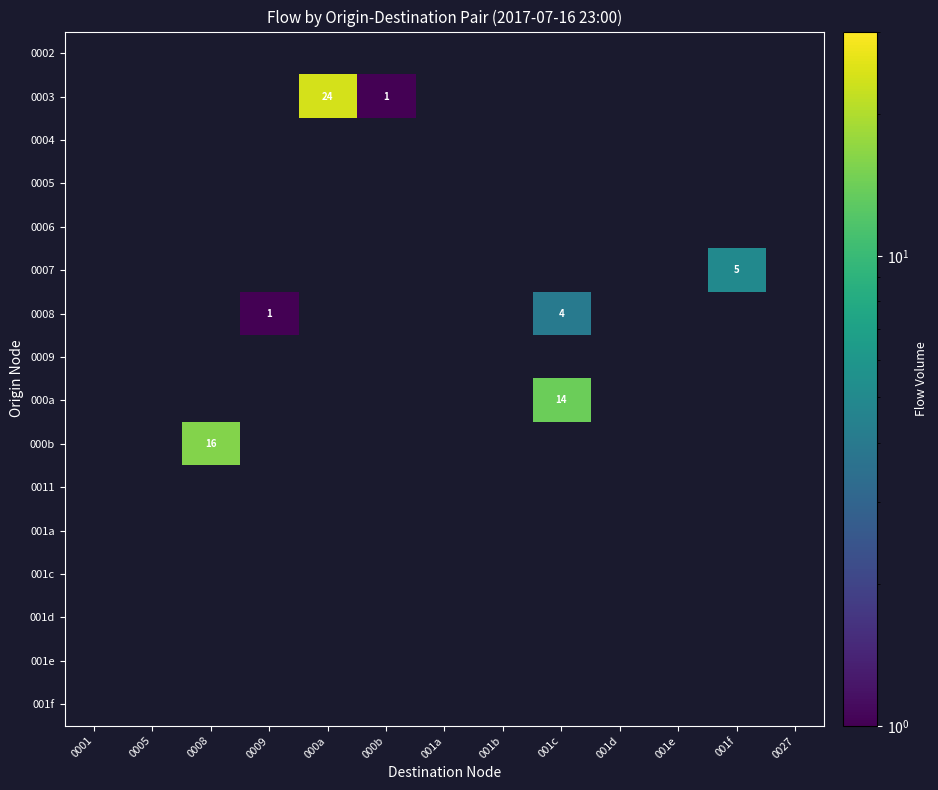

Is it true that 000b equals 21 at 0008?

False